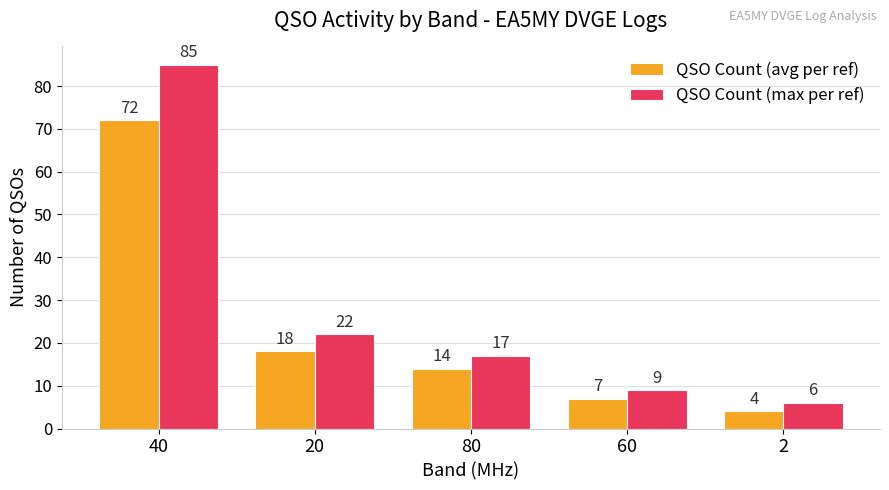

True or false: QSO Count (max per ref) has a value of 17 at 80.

True